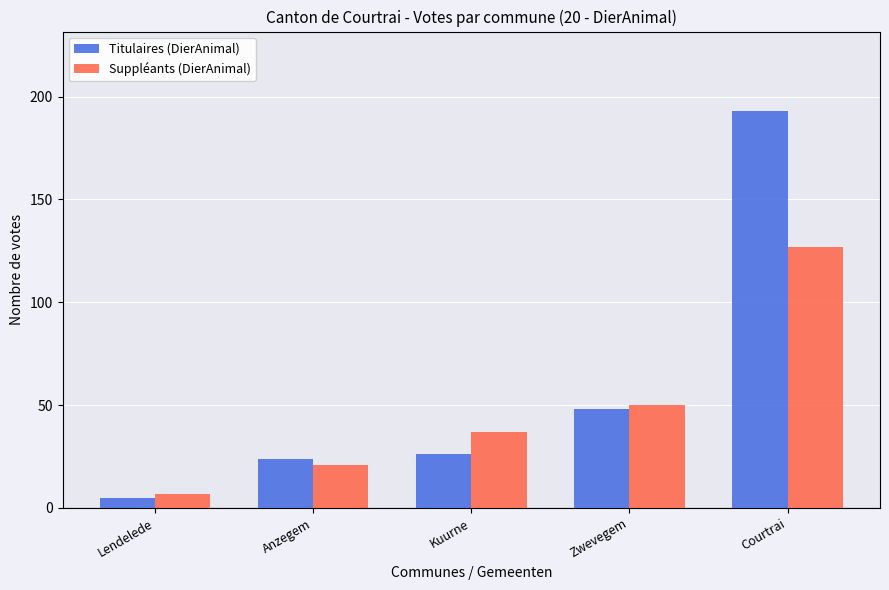

At which label is Suppléants (DierAnimal) closest to 67?

Zwevegem